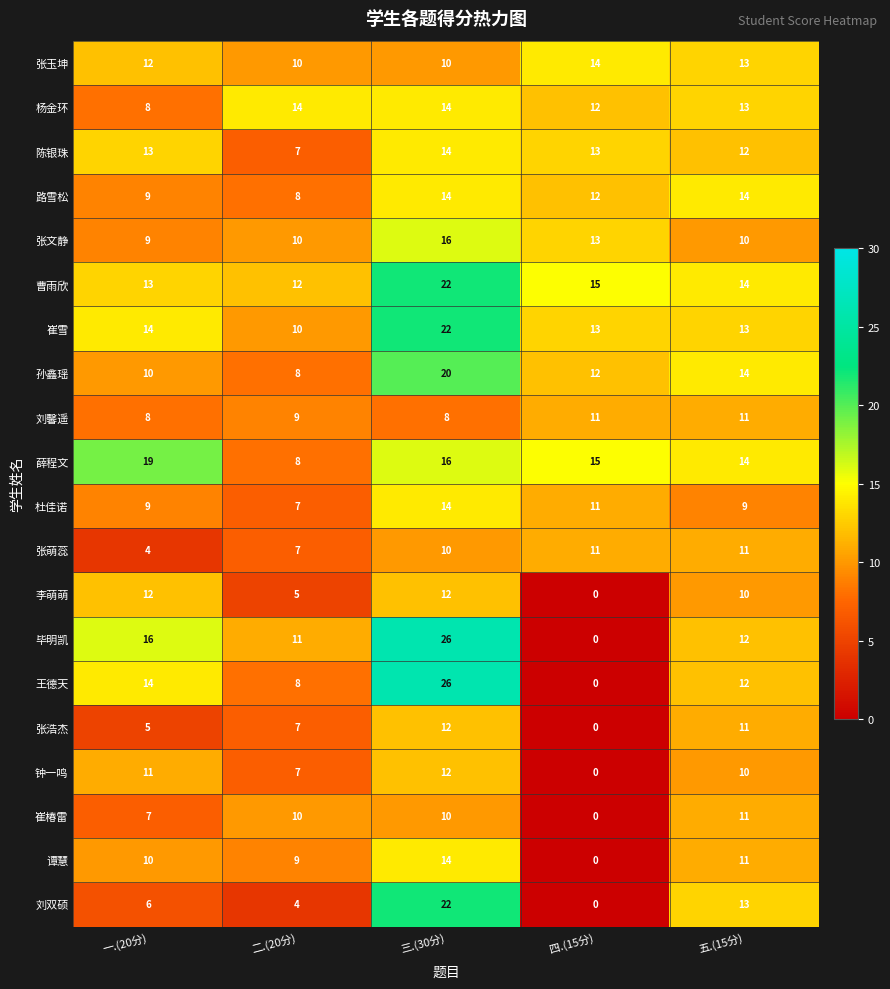

Which series has the largest total across all categories?

曹雨欣